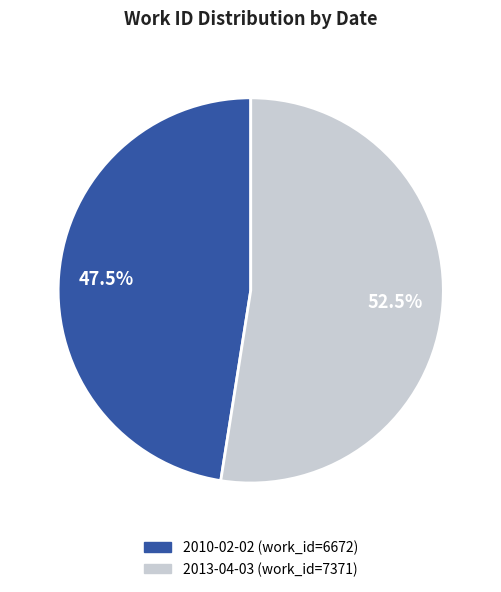

To the nearest percent, what is the difference between the 2013-04-03 and 2010-02-02 slice percentages?

5%